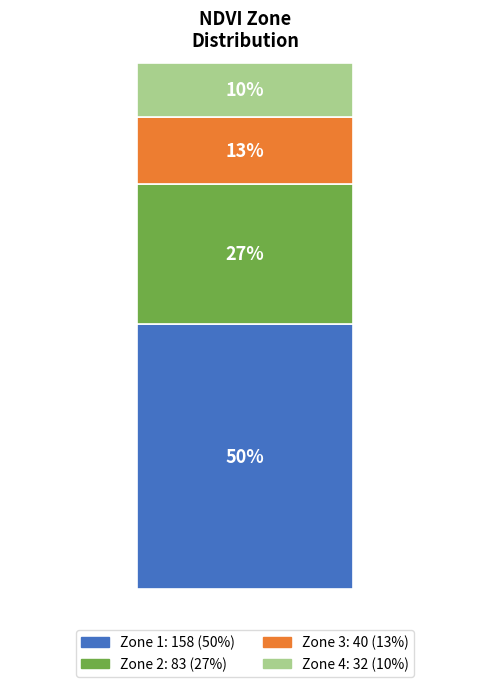

Does the chart contain stacked bars?

Yes